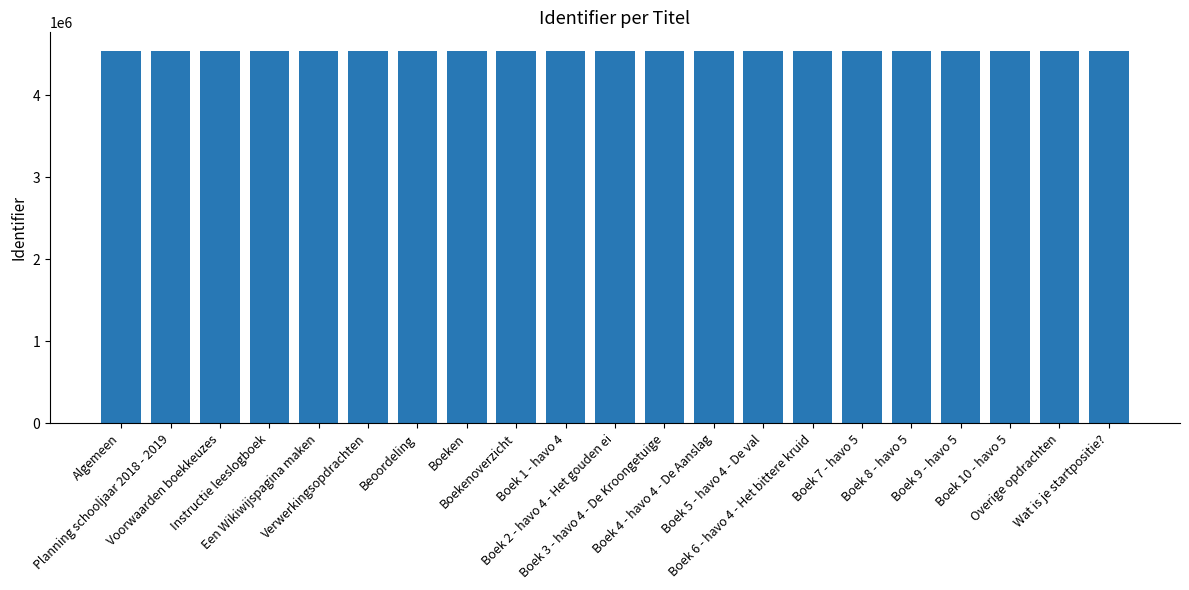

What is the sum of all values?

95400894